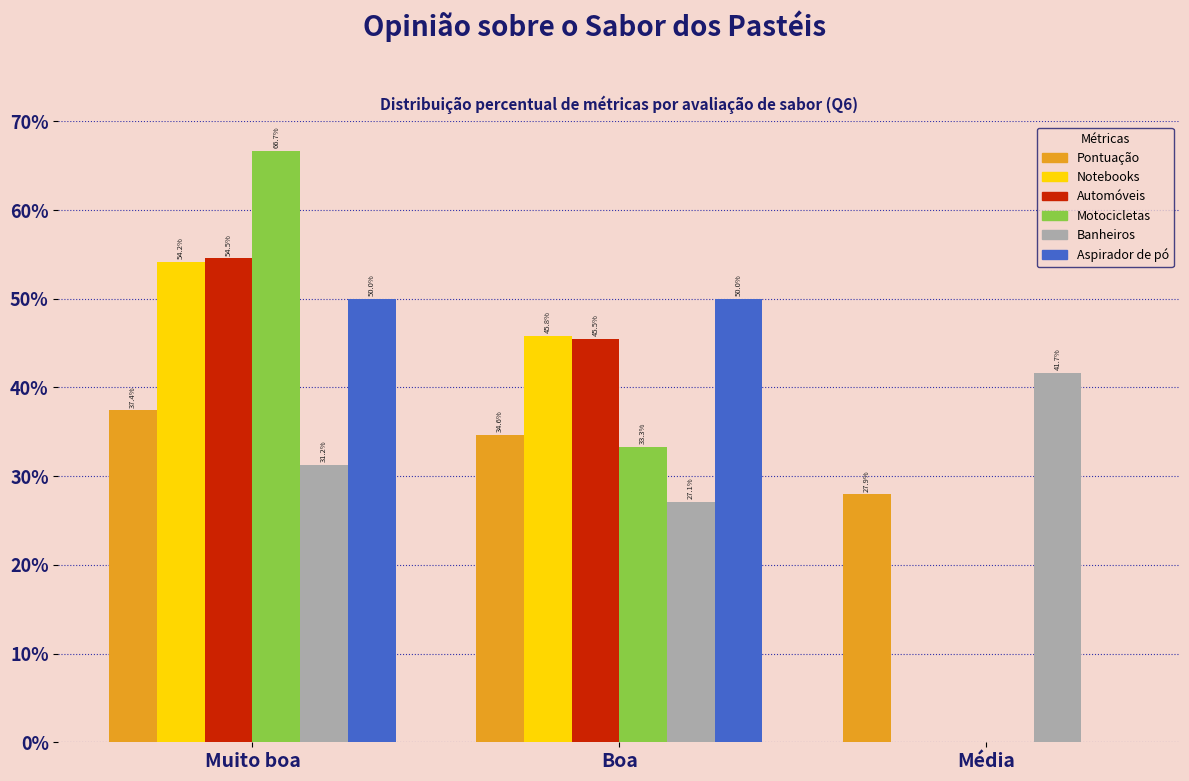

Which label corresponds to the largest value in the chart?

Muito boa